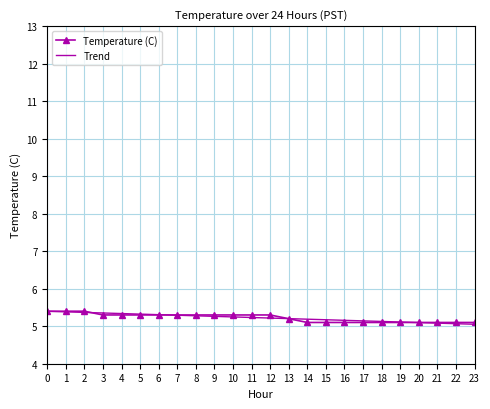

What is the minimum value for Trend?

5.1